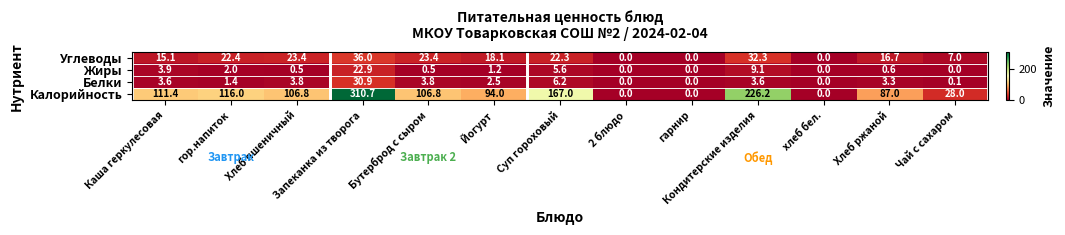

Rank the series by their maximum value, from lowest to highest.

Жиры, Белки, Углеводы, Калорийность